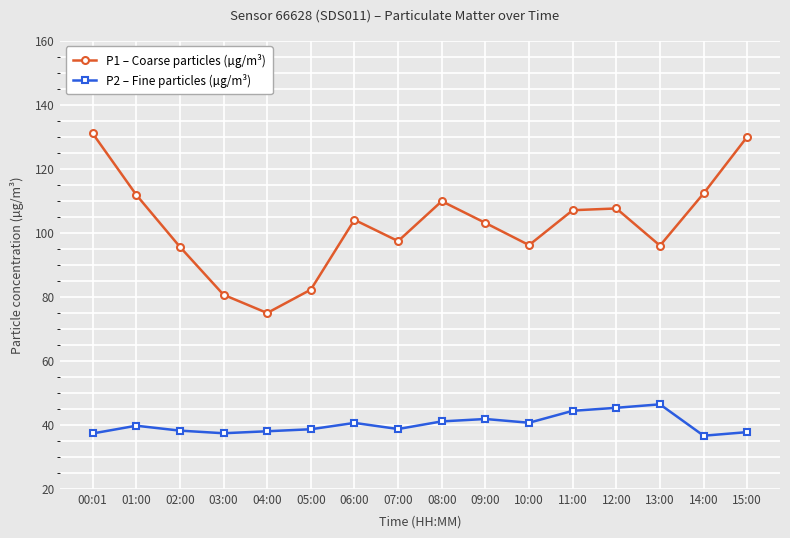

Is the value of P2 – Fine particles (µg/m³) at 01:00 greater than the value of P1 – Coarse particles (µg/m³) at 13:00?

No